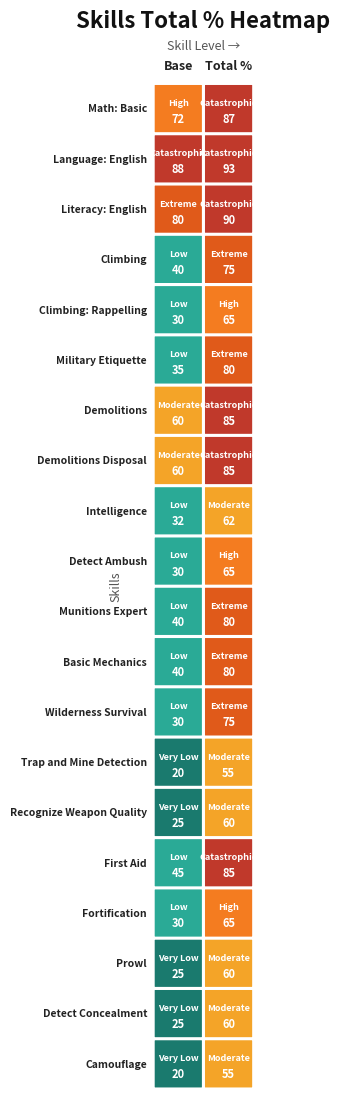

Reading left to right, transcribe all the data shown in this chart.

Math: Basic: 0=72	1=87
Language: English: 0=88	1=93
Literacy: English: 0=80	1=90
Climbing: 0=40	1=75
Climbing: Rappelling: 0=30	1=65
Military Etiquette: 0=35	1=80
Demolitions: 0=60	1=85
Demolitions Disposal: 0=60	1=85
Intelligence: 0=32	1=62
Detect Ambush: 0=30	1=65
Munitions Expert: 0=40	1=80
Basic Mechanics: 0=40	1=80
Wilderness Survival: 0=30	1=75
Trap and Mine Detection: 0=20	1=55
Recognize Weapon Quality: 0=25	1=60
First Aid: 0=45	1=85
Fortification: 0=30	1=65
Prowl: 0=25	1=60
Detect Concealment: 0=25	1=60
Camouflage: 0=20	1=55